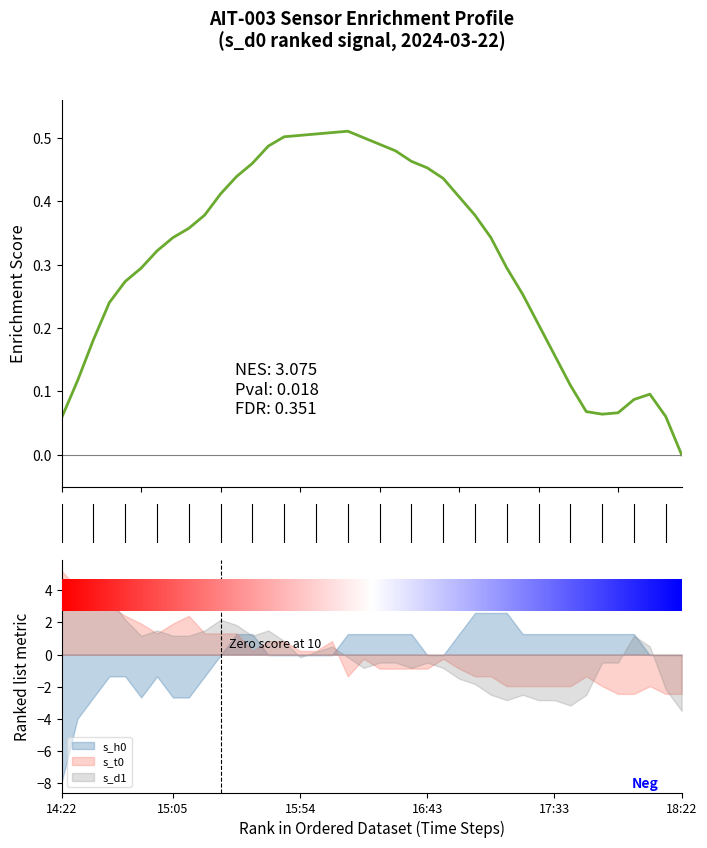

Which has a higher value, 5 or 34?

5